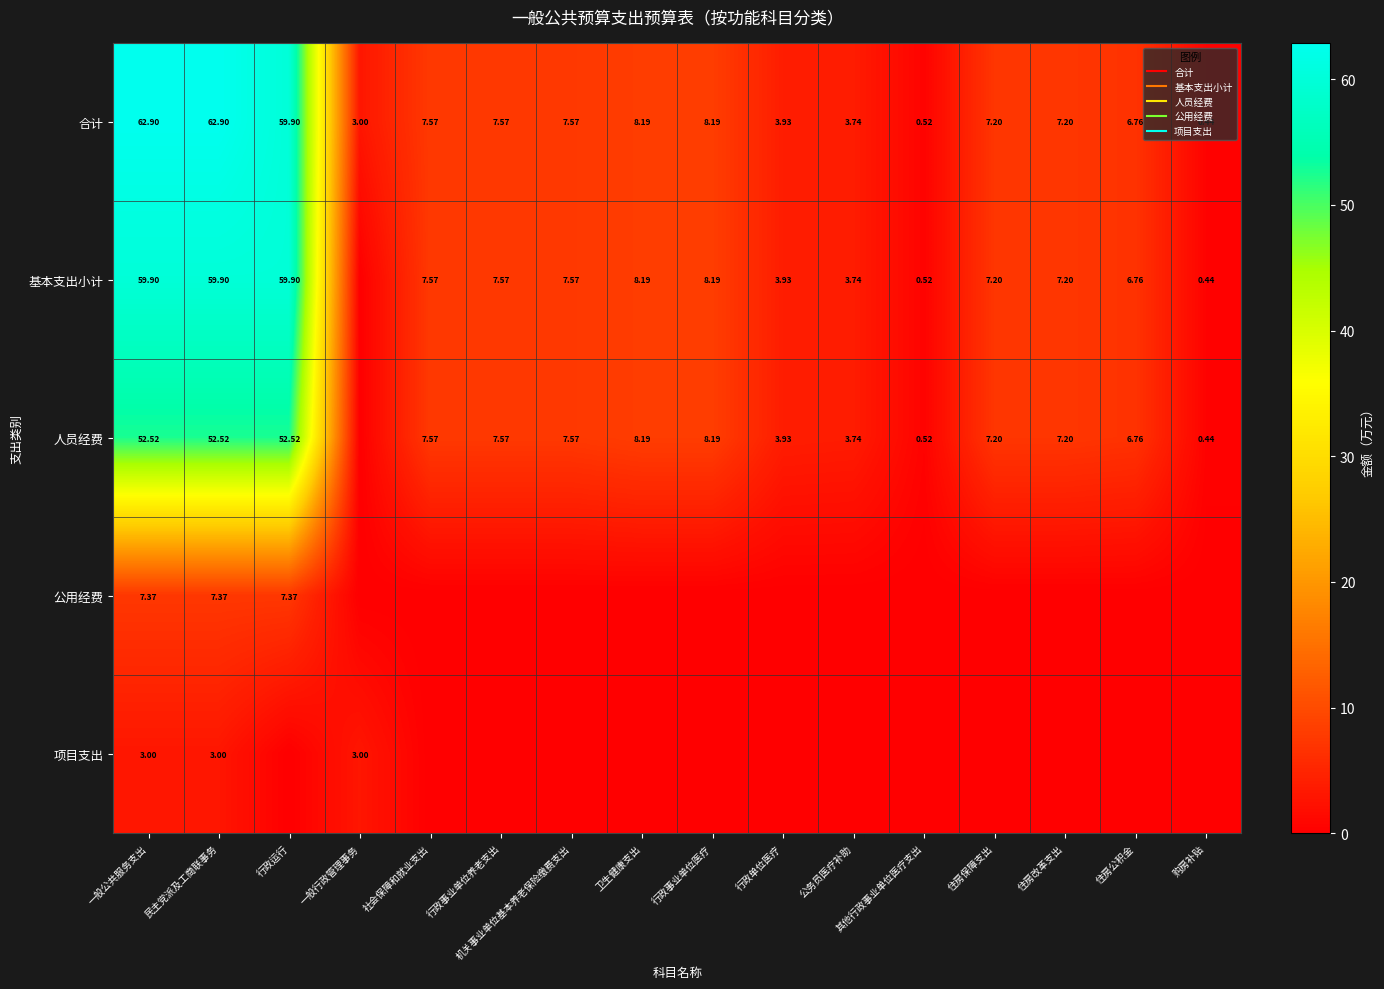

The 基本支出小计 series shows 10.3 at 行政事业单位养老支出. True or false?

False